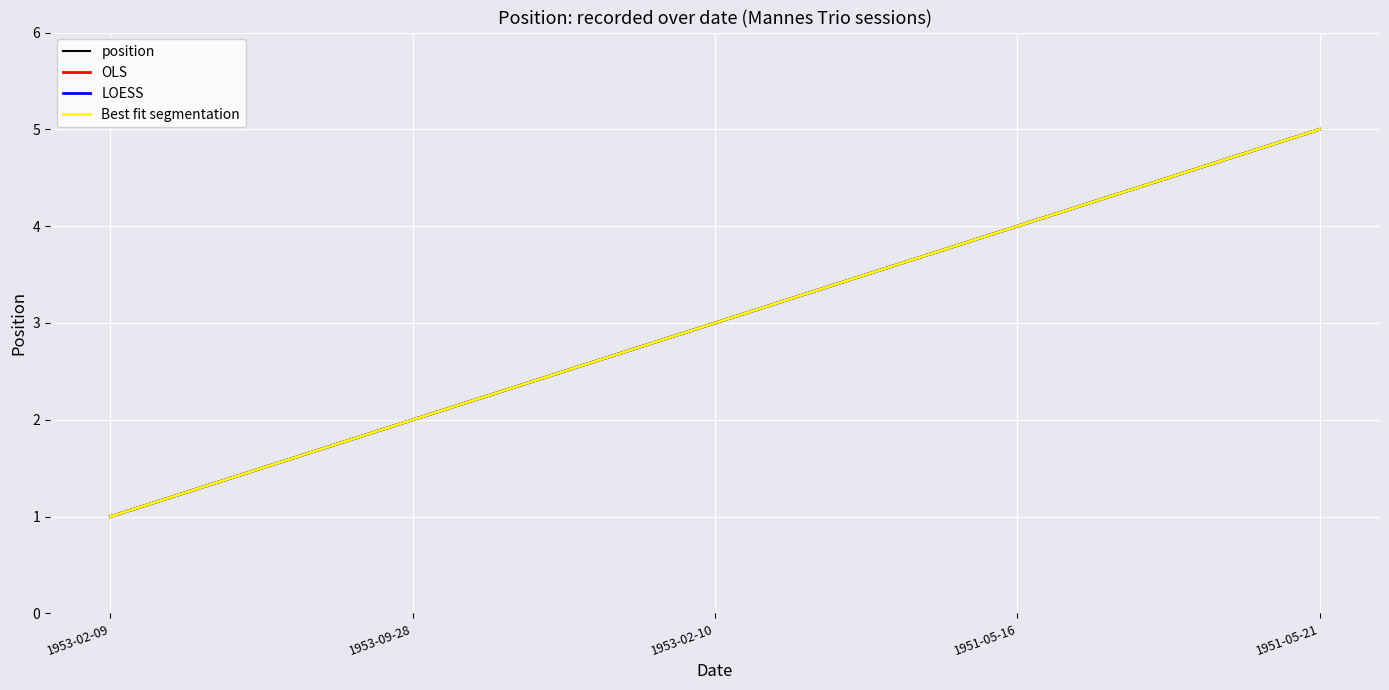

True or false: Best fit segmentation and position intersect in this chart.

False